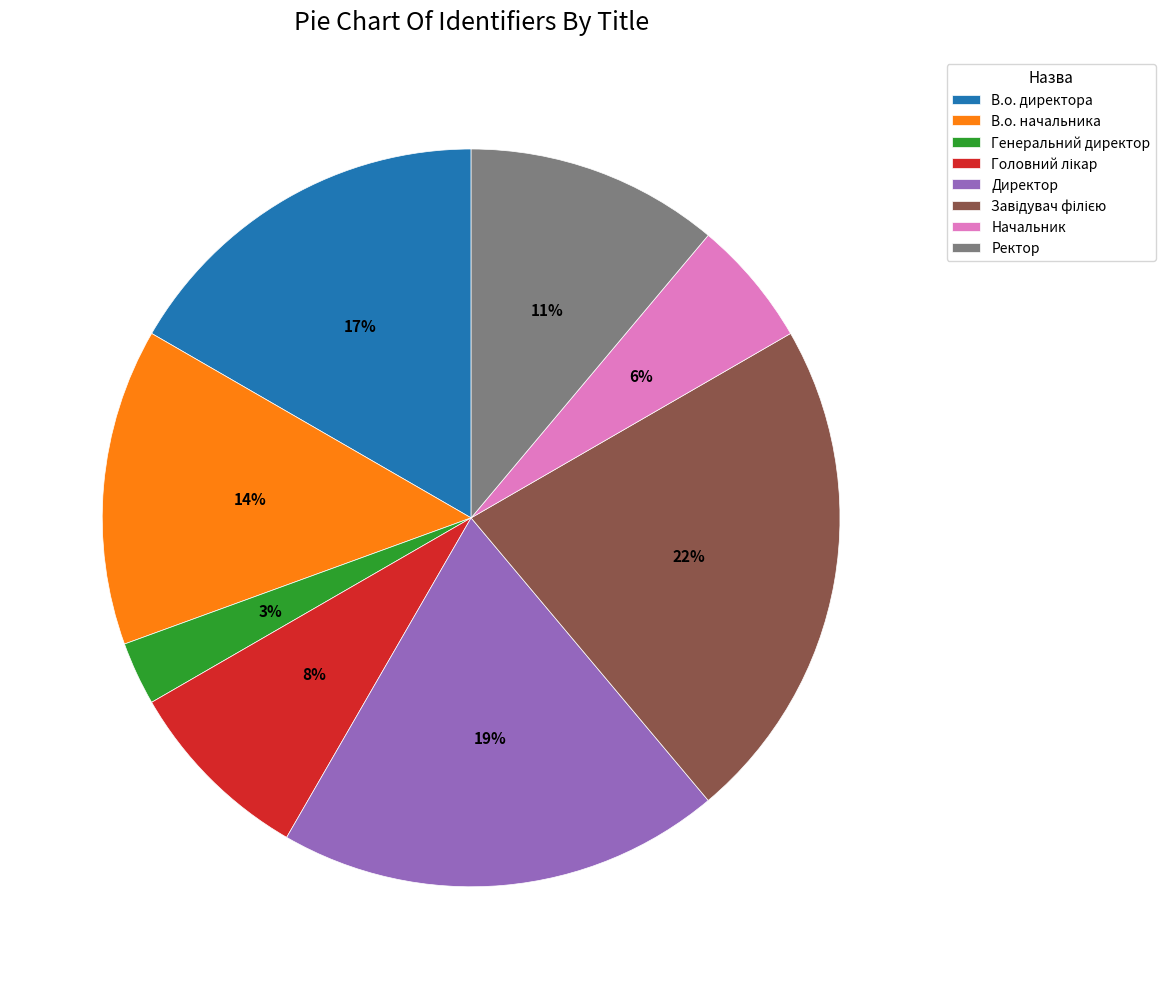

Count the number of slices in the pie.

8